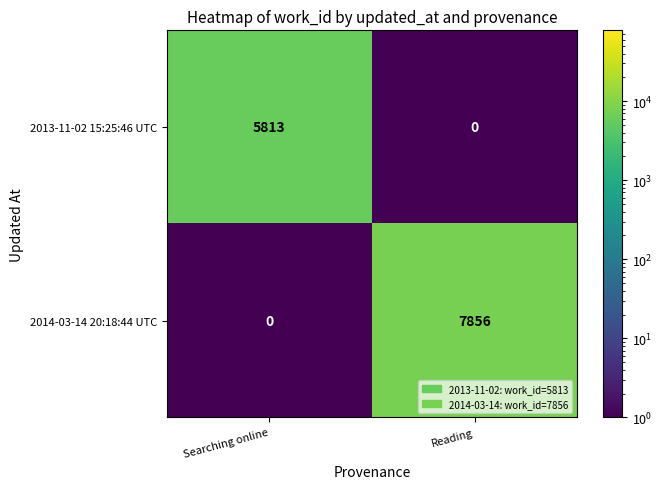

List the series in order of their overall mean, highest first.

2014-03-14 20:18:44 UTC, 2013-11-02 15:25:46 UTC